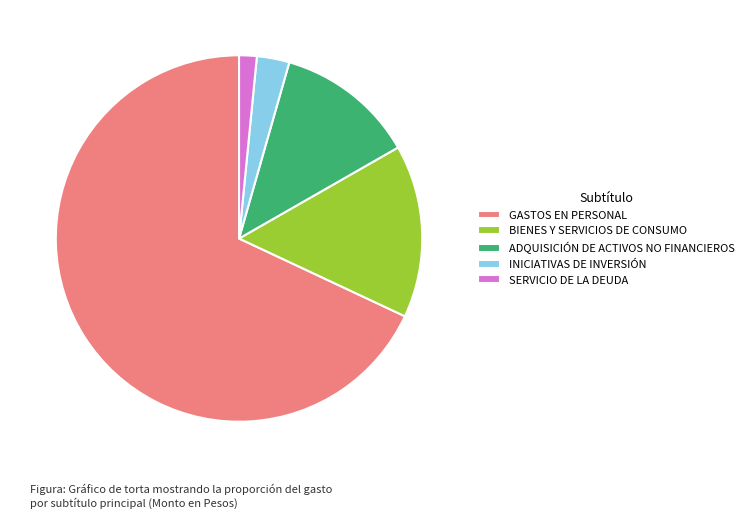

Do GASTOS EN PERSONAL and INICIATIVAS DE INVERSIÓN together represent more than half of the pie?

Yes